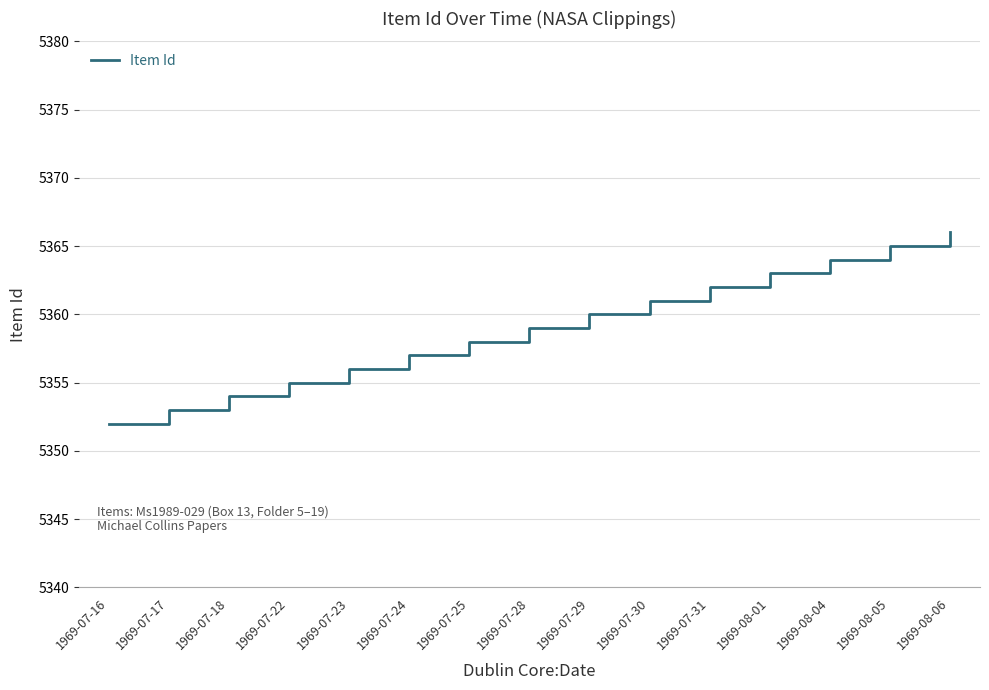

Approximately how many times larger is the value at 1969-07-28 compared to 1969-07-25?

1.0